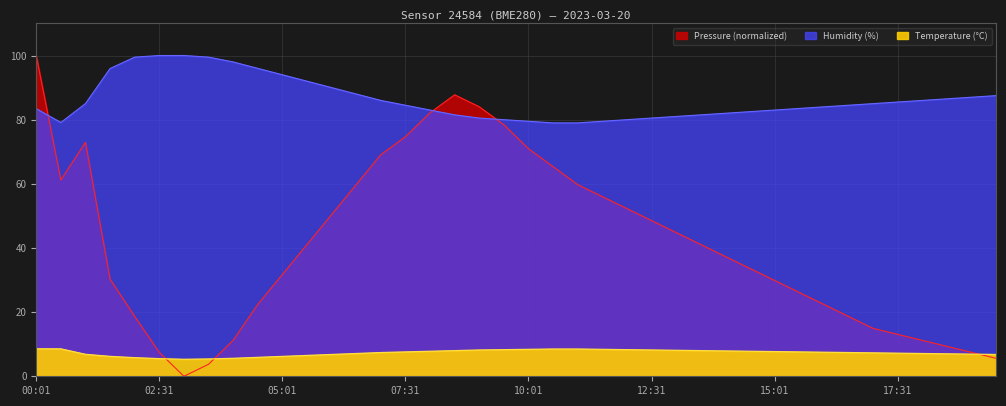

True or false: humidity has a value of 92.0 at 05:31.

True